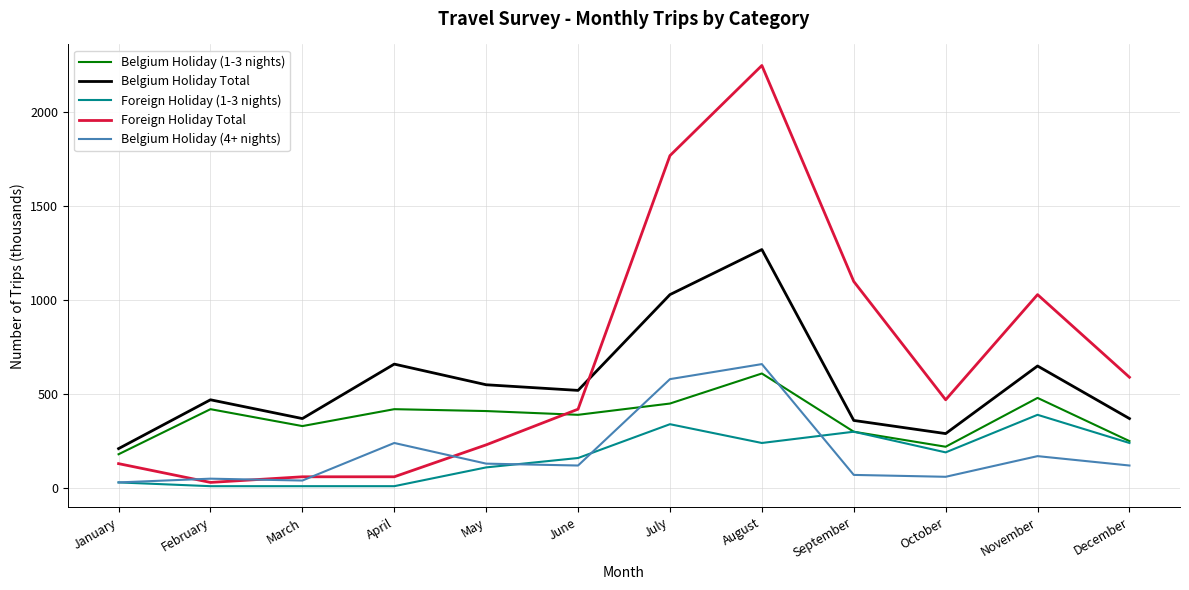

The value of Belgium Holiday (1-3 nights) at November is 820. True or false?

False